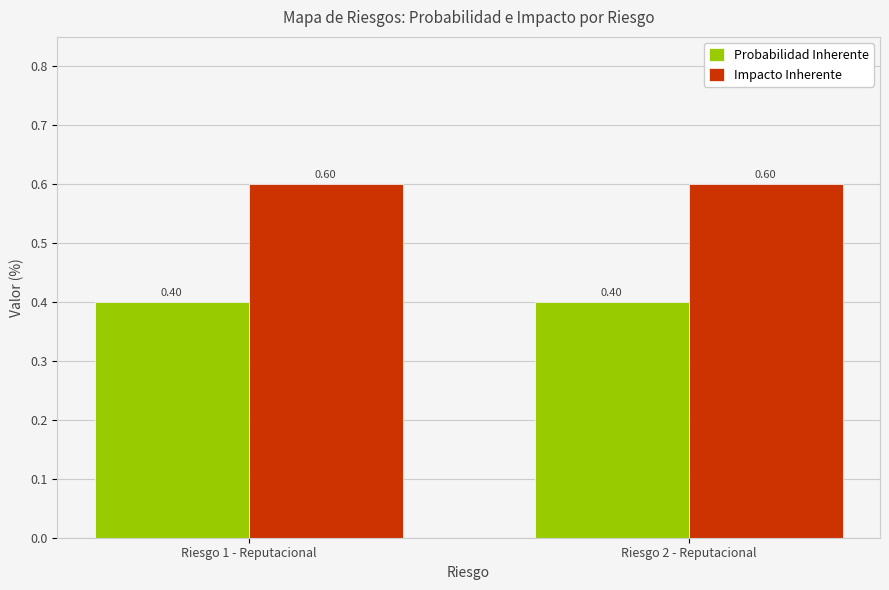

Reading left to right, extract all data points from this chart.

Probabilidad Inherente: Riesgo 1 - Reputacional=0.4	Riesgo 2 - Reputacional=0.4
Impacto Inherente: Riesgo 1 - Reputacional=0.6	Riesgo 2 - Reputacional=0.6